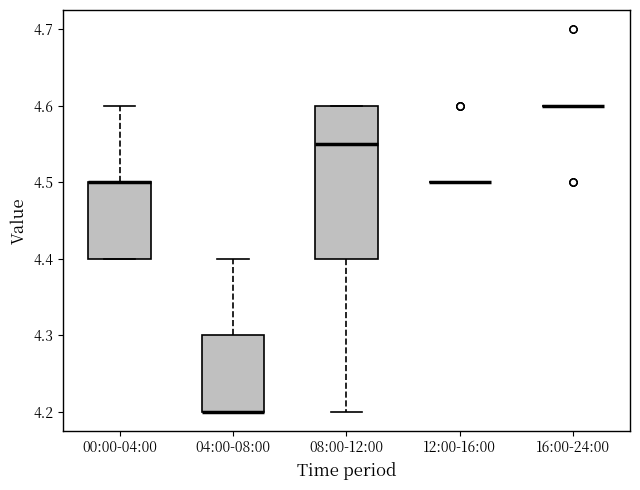

Comparing the boxes themselves (not the whiskers), which one is the tallest?

08:00-12:00